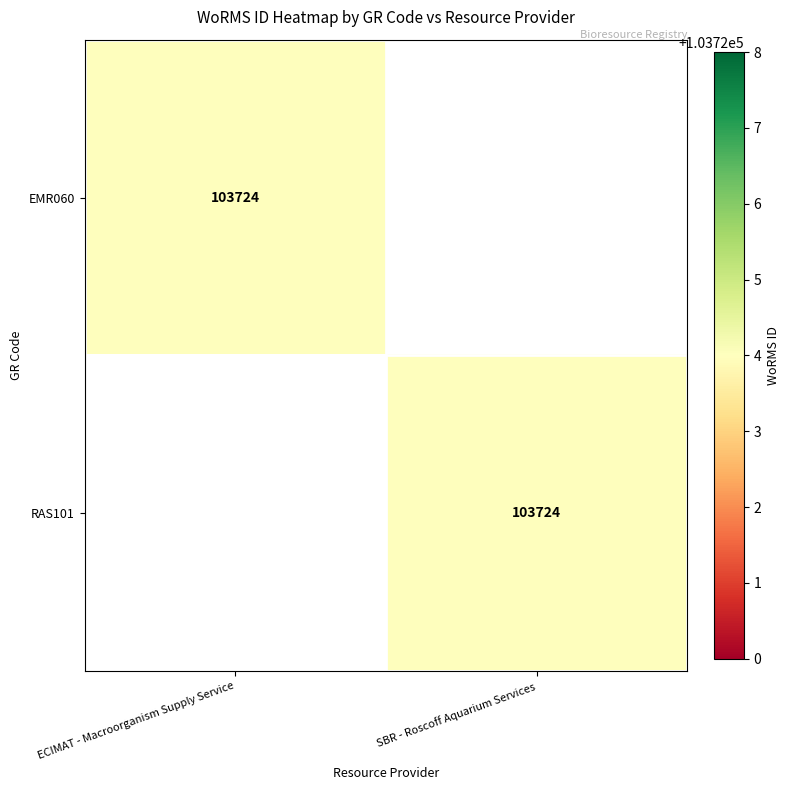

True or false: EMR060 has a value of 103724 at ECIMAT - Macroorganism Supply Service.

True